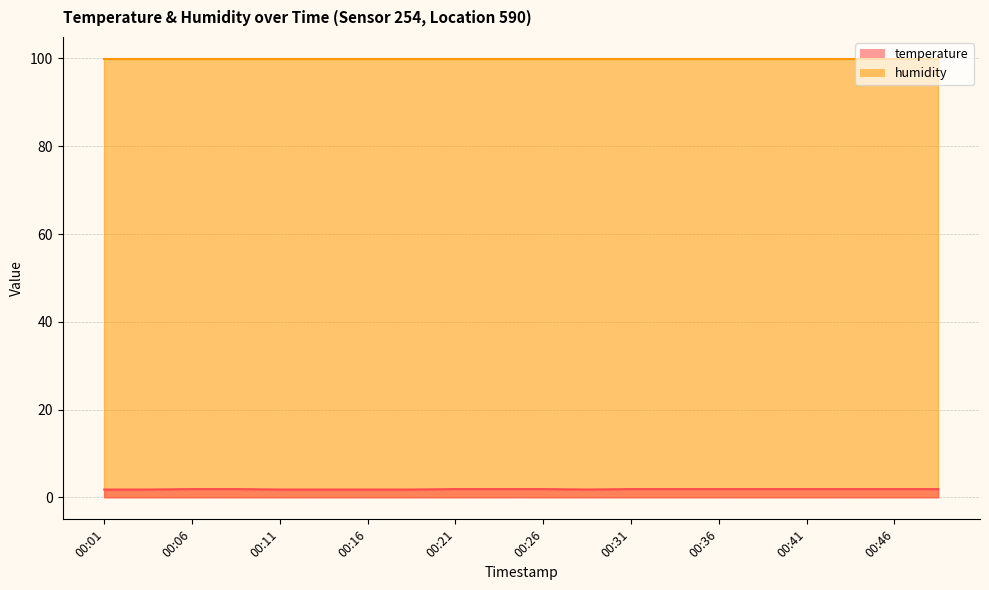

Between 00:48 and 00:33, which is larger?

00:48